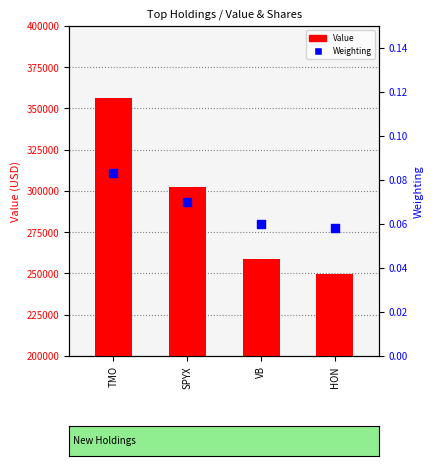

At which category is the sum across all series the highest?

TMO